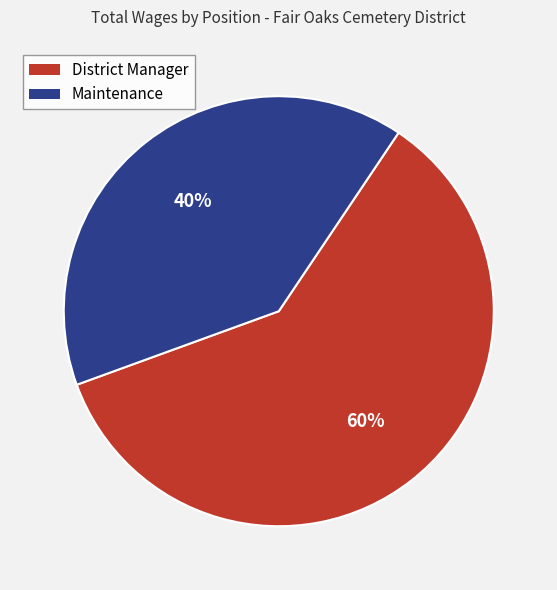

Is it true that Maintenance is 40% of the pie?

True